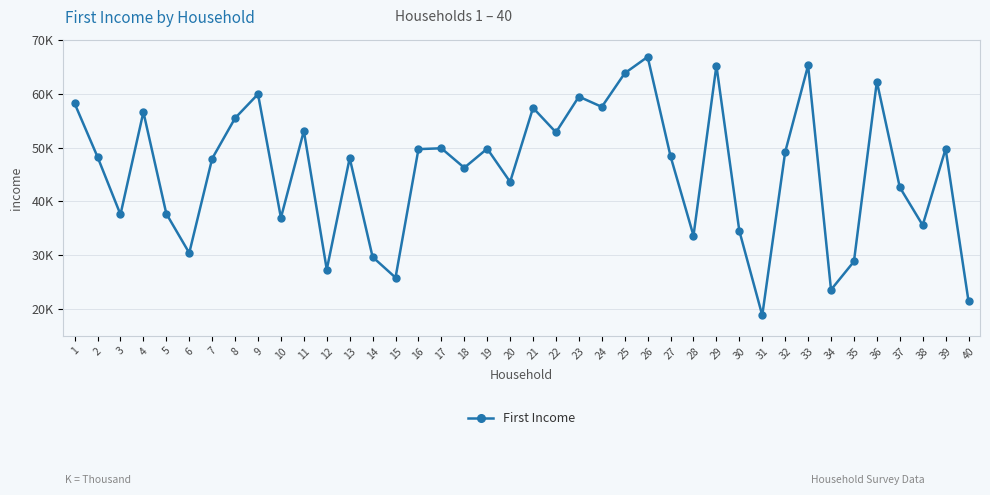

Is this an area chart (filled region under the line)?

No